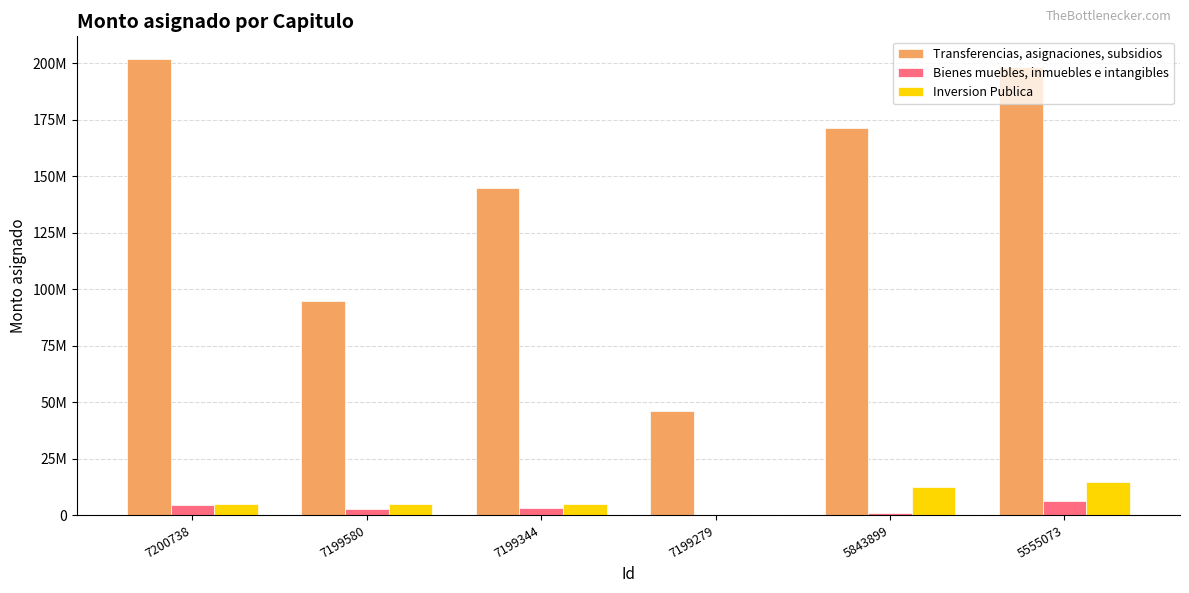

Between 5555073 and 7199279, which is larger?

5555073